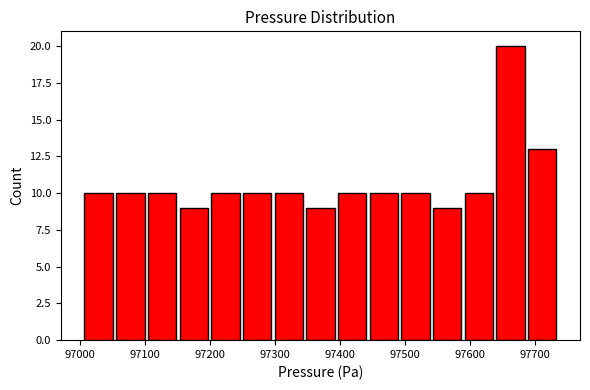

Reading left to right, list every bar in this chart as the range it spans on the x-axis followed by its height. Neither the bar edges nor the heights are printed on the chart, so give them approximately, as read against the axes.

97010 to 97050: 10
97050 to 97100: 10
97100 to 97150: 10
97150 to 97200: 9
97200 to 97250: 10
97250 to 97300: 10
97300 to 97350: 10
97350 to 97390: 9
97390 to 97440: 10
97440 to 97490: 10
97490 to 97540: 10
97540 to 97590: 9
97590 to 97640: 10
97640 to 97690: 20
97690 to 97740: 13